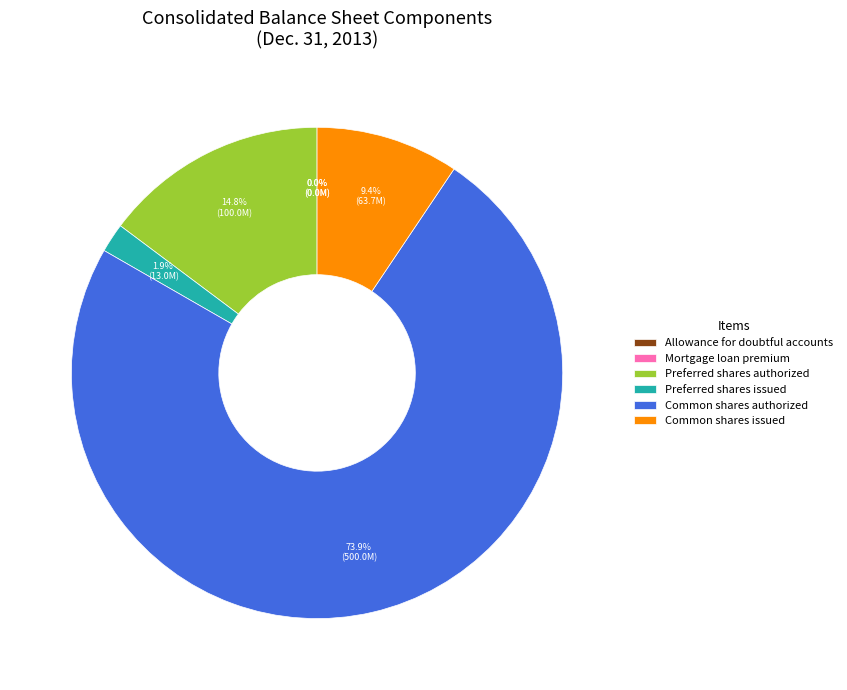

Which category has the biggest portion of the pie?

Common shares authorized